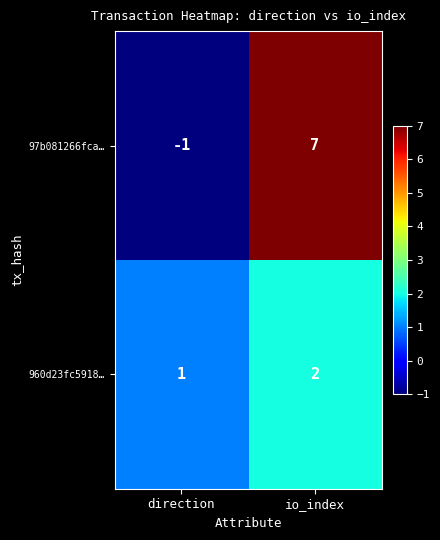

Rank the series by their maximum value, from lowest to highest.

960d23fc5918…, 97b081266fca…